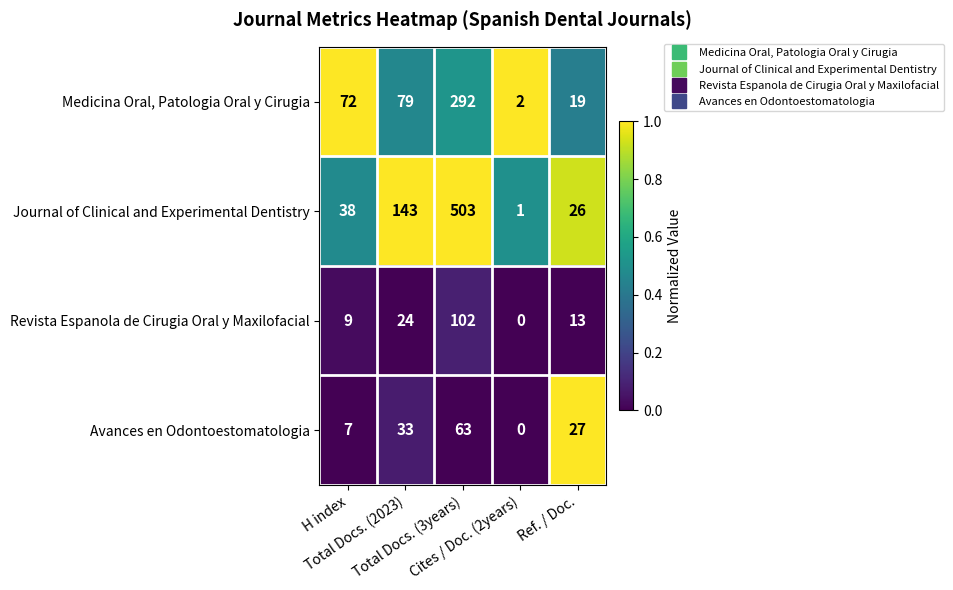

Which series has the largest total across all categories?

Journal of Clinical and Experimental Dentistry